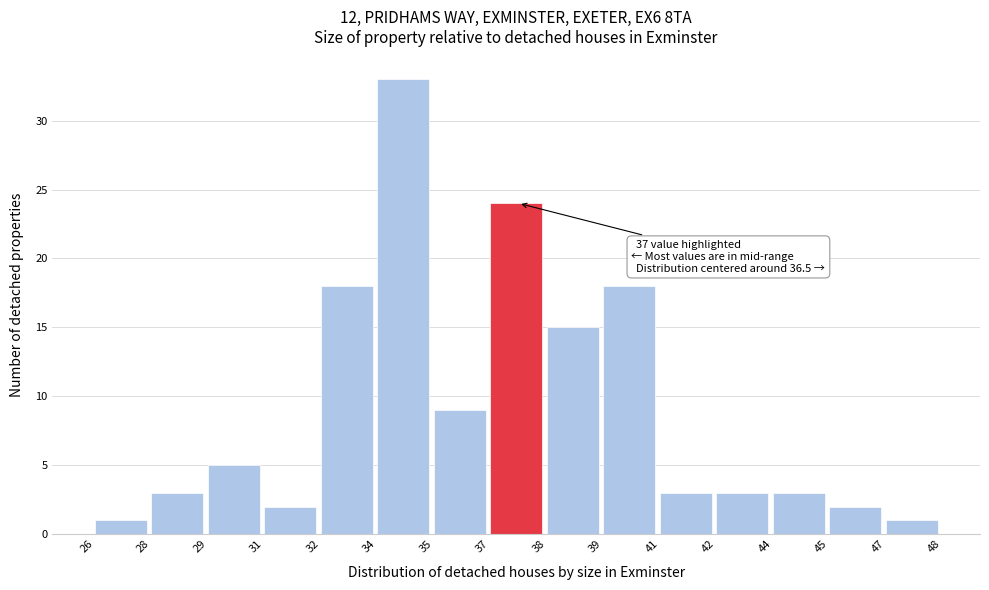

Reading right to left, extract all data points from this chart.

47=1	45=2	44=3	42=3	41=3	39=18	38=15	37=24	35=9	34=33	32=18	31=2	29=5	28=3	26=1